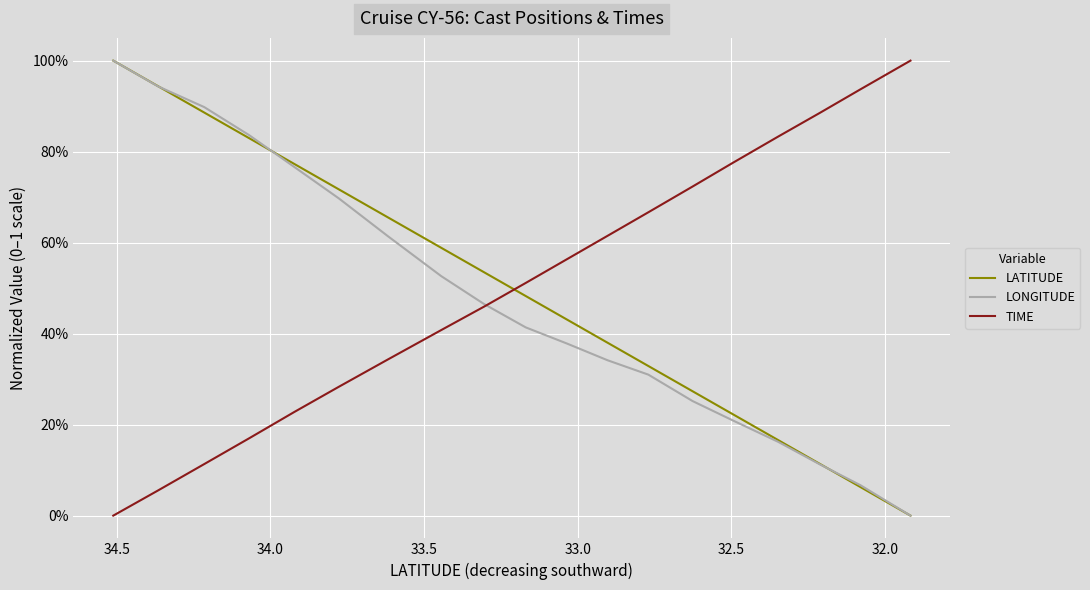

True or false: LATITUDE and LONGITUDE cross at least once.

True